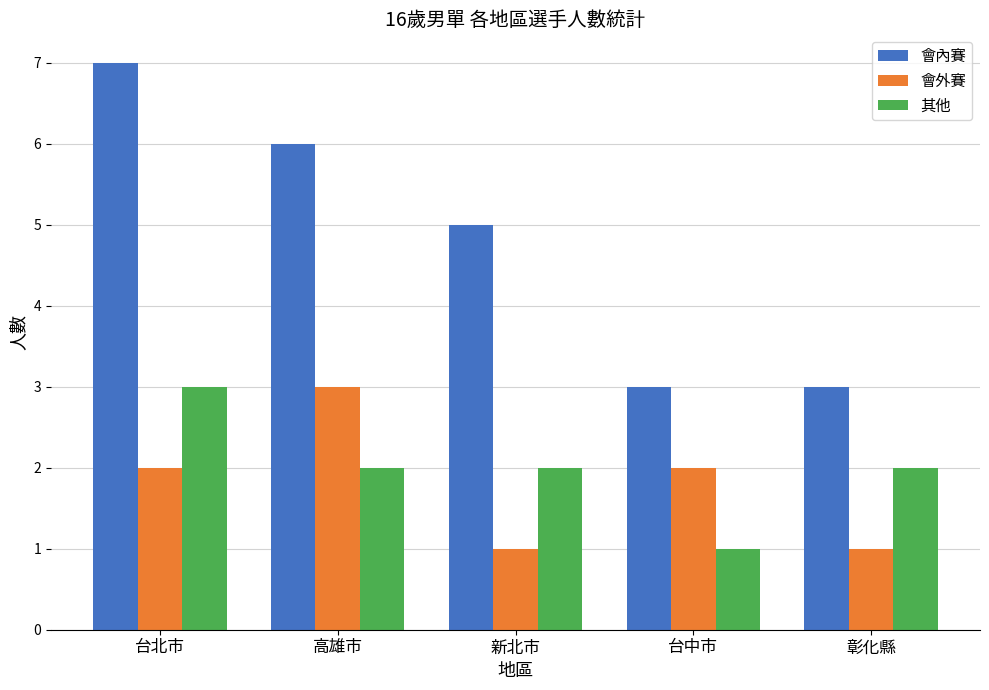

Is it true that 會內賽 equals 7 at 台北市?

True